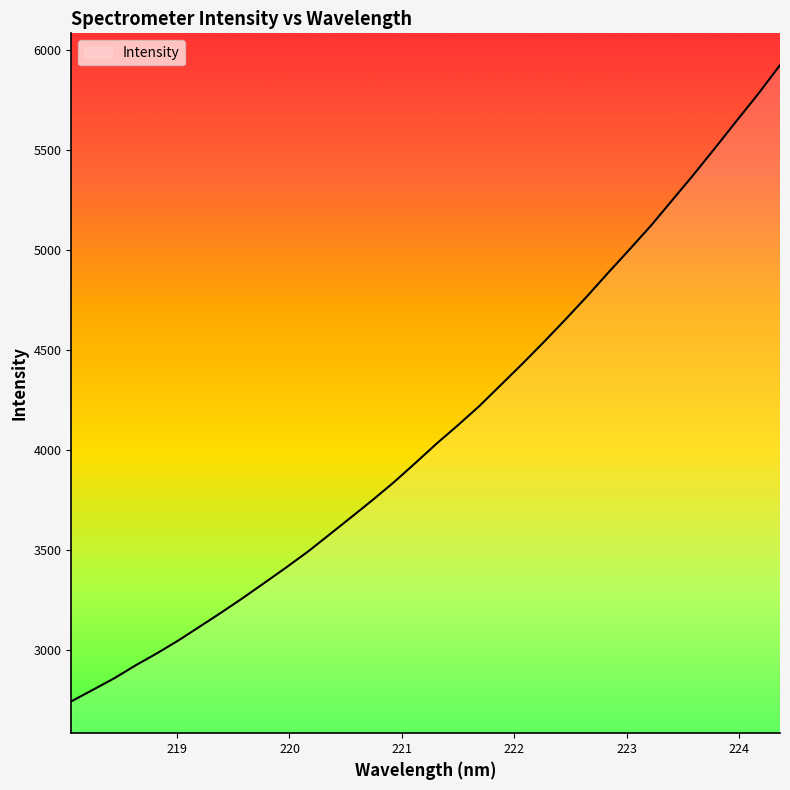

What is the difference between the maximum and minimum values?

3186.2